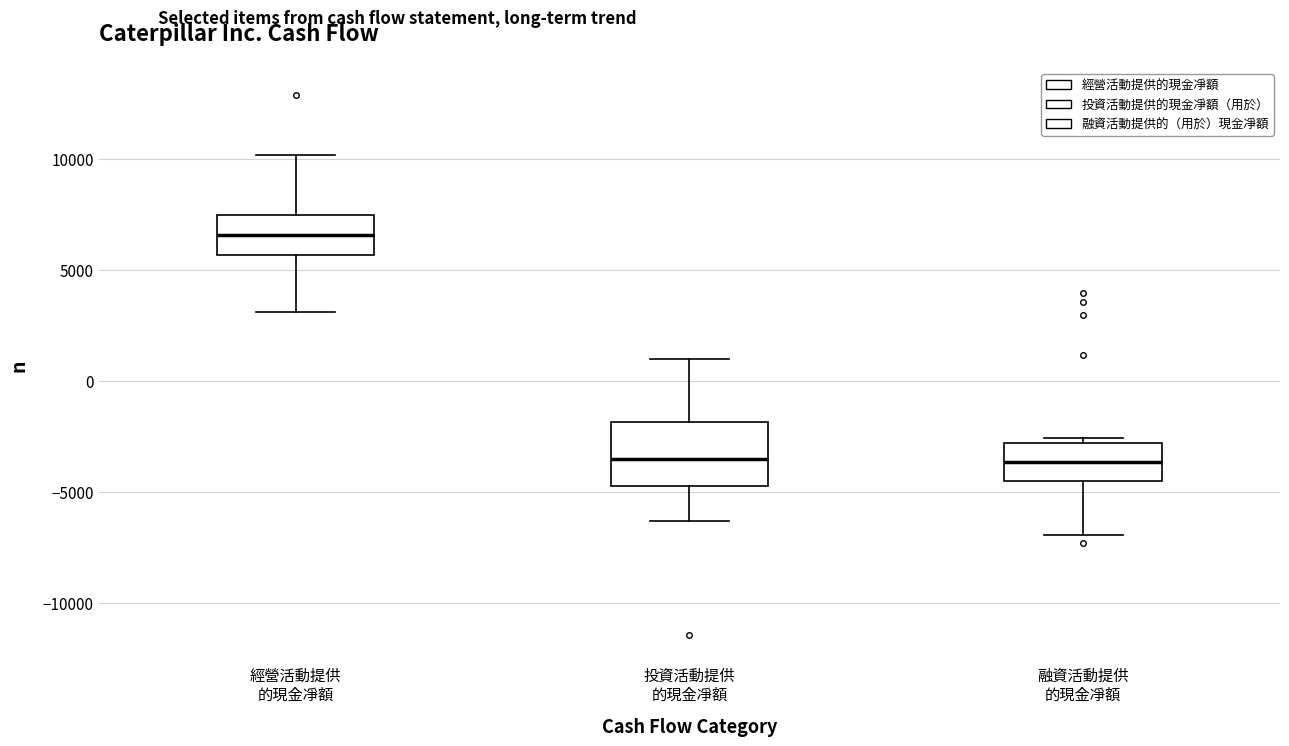

Comparing the boxes themselves (not the whiskers), which one is the tallest?

投資活動提供 的現金凈額